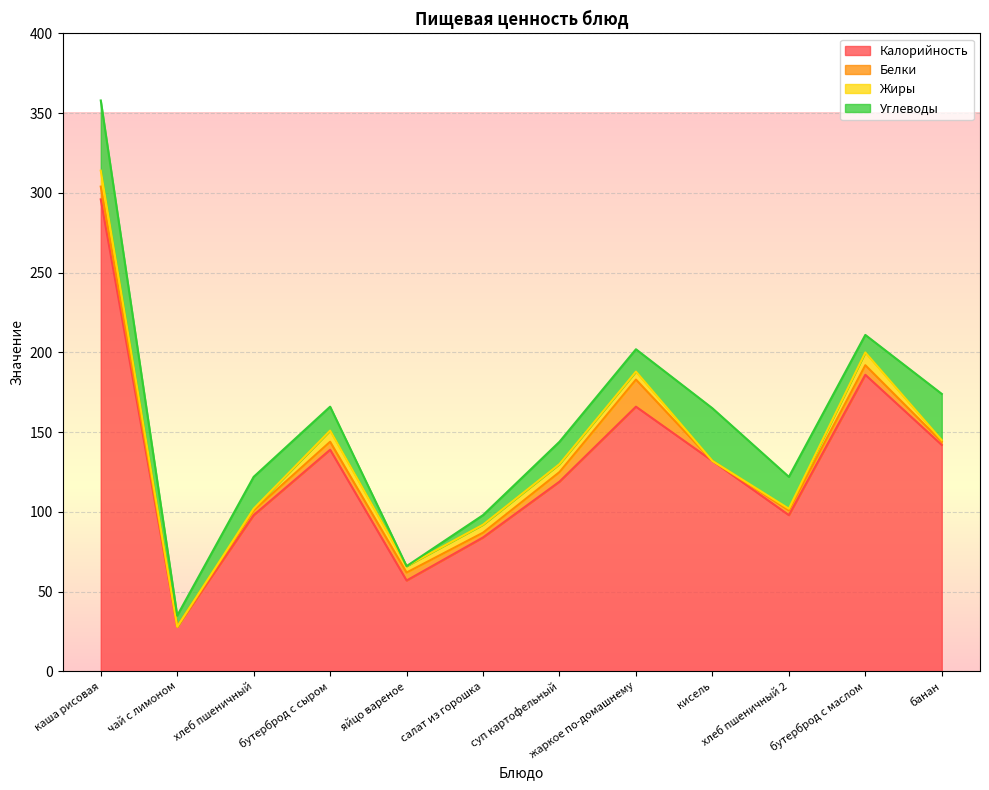

What are all the series names shown in the legend?

Калорийность, Белки, Жиры, Углеводы